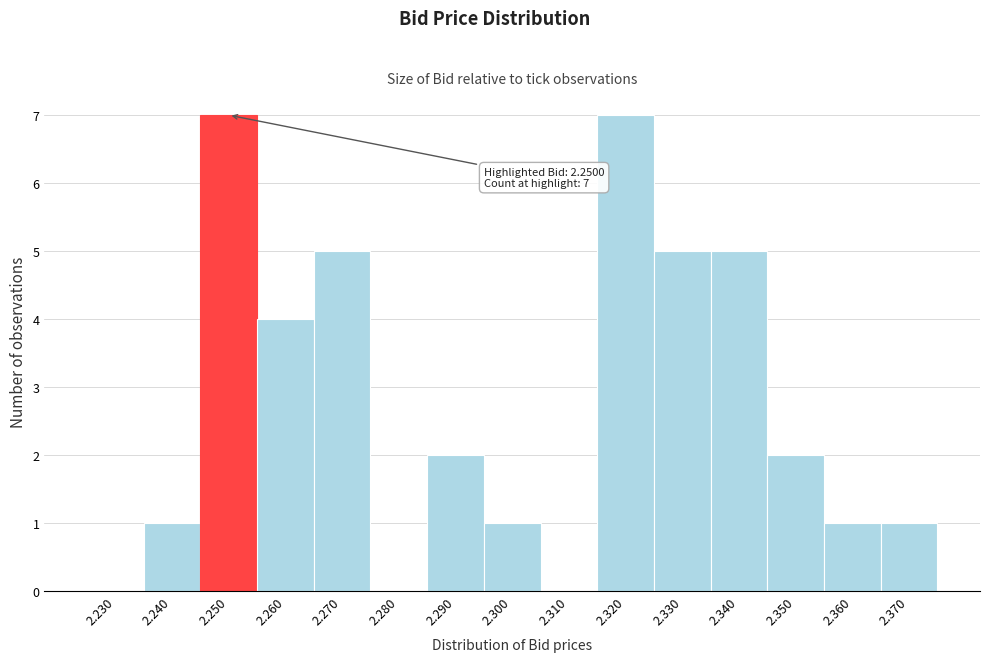

Reading left to right, transcribe all the data shown in this chart.

2.230=0	2.240=1	2.250=7	2.260=4	2.270=5	2.280=0	2.290=2	2.300=1	2.310=0	2.320=7	2.330=5	2.340=5	2.350=2	2.360=1	2.370=1